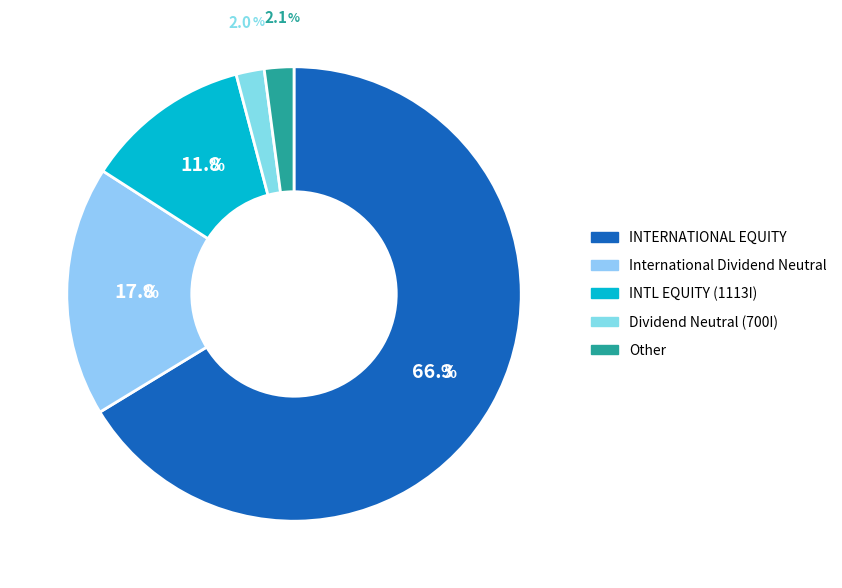

Is there any slice that represents more than half of the pie?

Yes